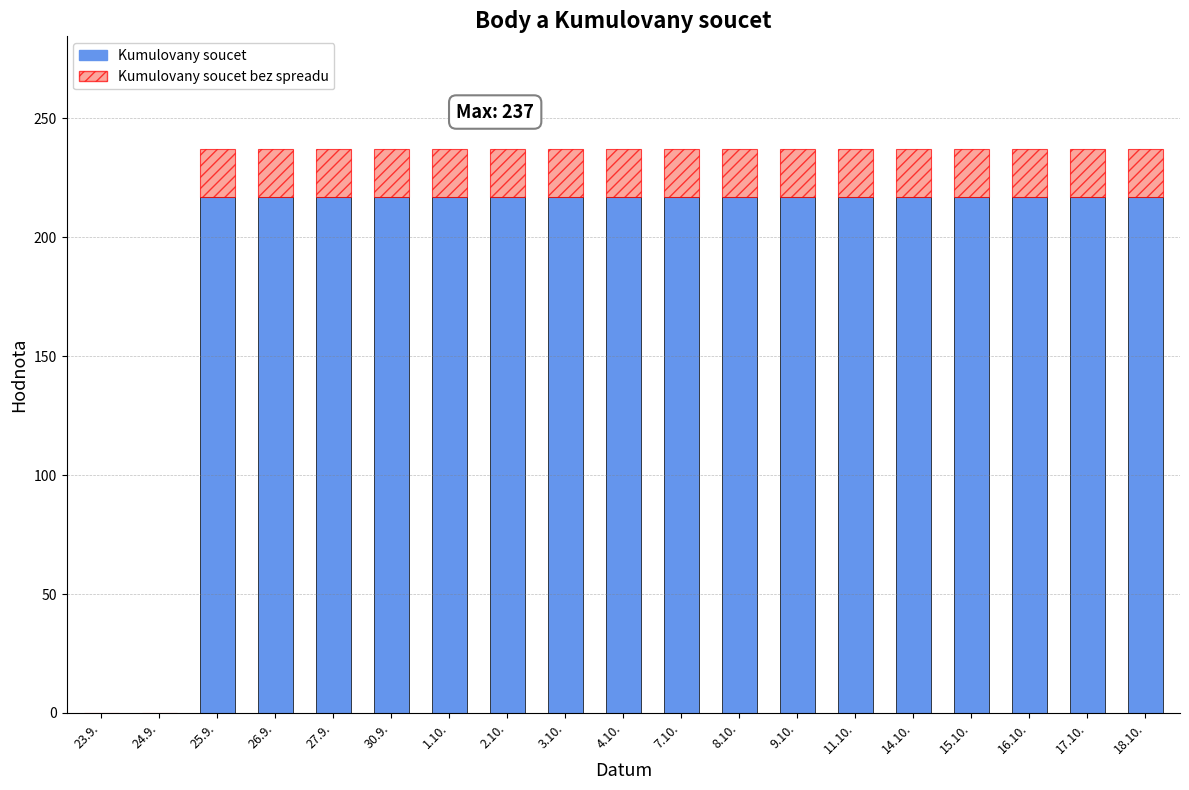

What is the total value across all series at 14.10.?

237